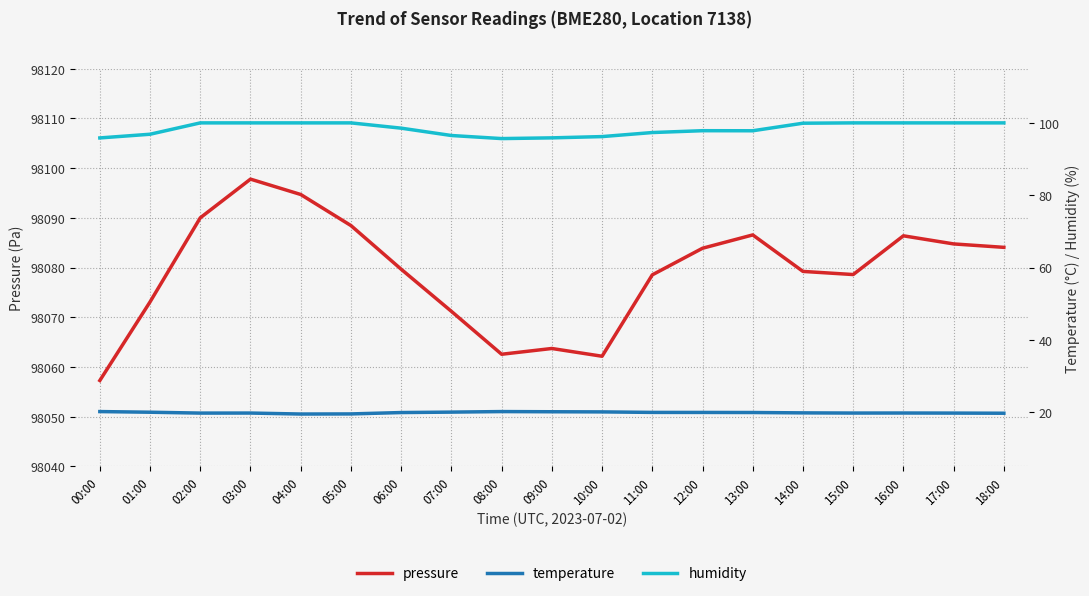

Reading left to right, list all the values displayed in this chart.

pressure: 98057.3	98073.1	98090.0	98097.8	98094.7	98088.4	98079.7	98071.2	98062.6	98063.7	98062.2	98078.5	98083.9	98086.6	98079.2	98078.6	98086.4	98084.8	98084.1
temperature: 20.2	20.0	19.8	19.8	19.5	19.5	19.9	20.0	20.2	20.1	20.1	19.9	19.9	19.9	19.8	19.8	19.8	19.8	19.7
humidity: 95.8	96.9	100.0	100.0	100.0	100.0	98.5	96.5	95.7	95.9	96.2	97.3	97.8	97.8	99.9	100.0	100.0	100.0	100.0